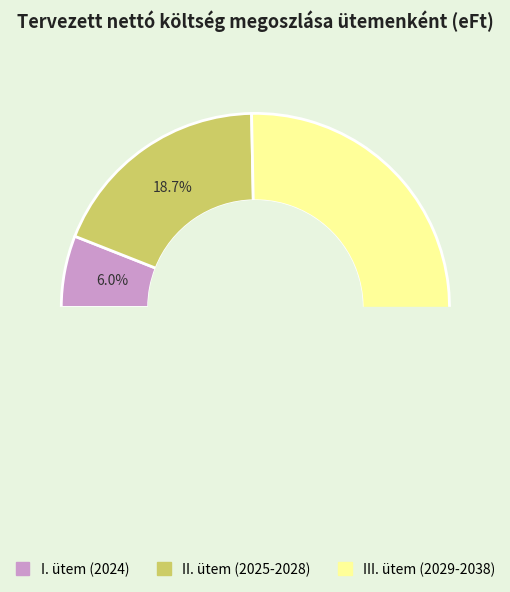

Is it true that I. ütem (2024) is 14% of the pie?

False